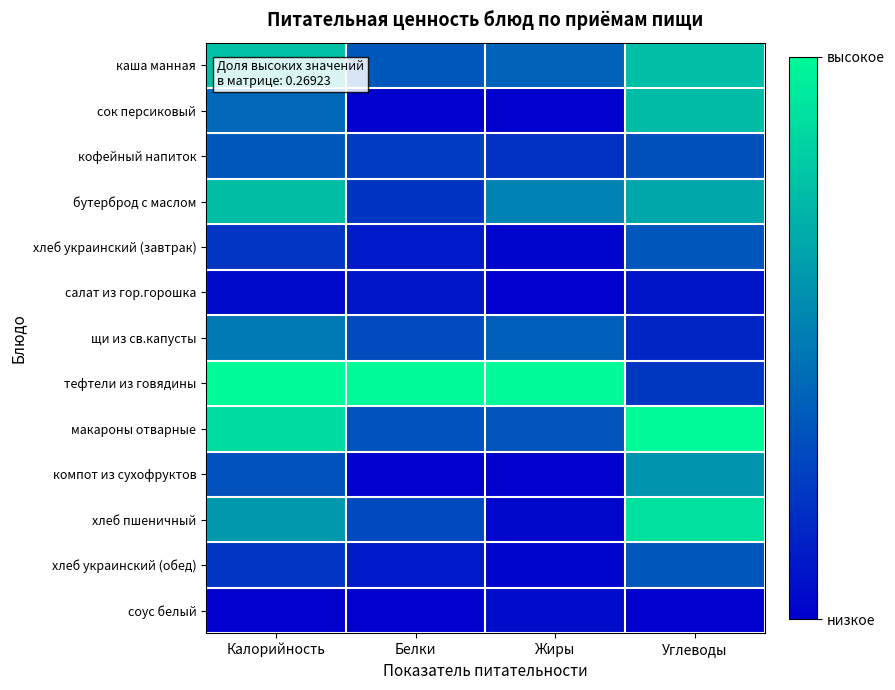

At Углеводы, list the series in order from smallest to largest.

соус белый, салат из гор.горошка, щи из св.капусты, тефтели из говядины, кофейный напиток, хлеб украинский (завтрак), хлеб украинский (обед), компот из сухофруктов, бутерброд с маслом, сок персиковый, каша манная, хлеб пшеничный, макароны отварные